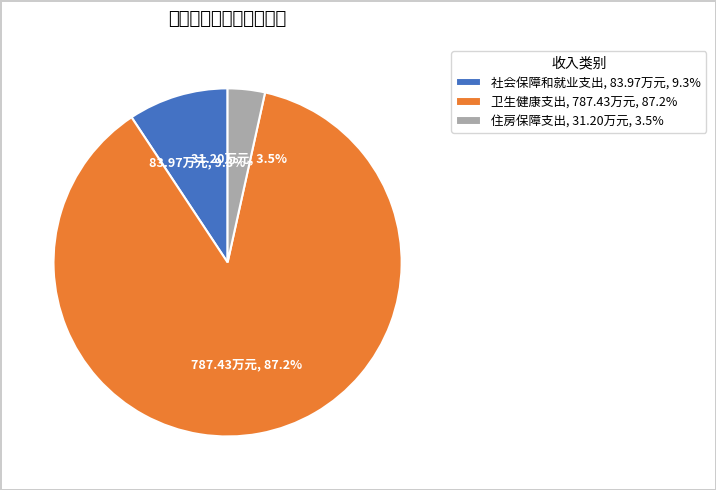

Is the sum of 卫生健康支出 and 社会保障和就业支出 greater than half?

Yes